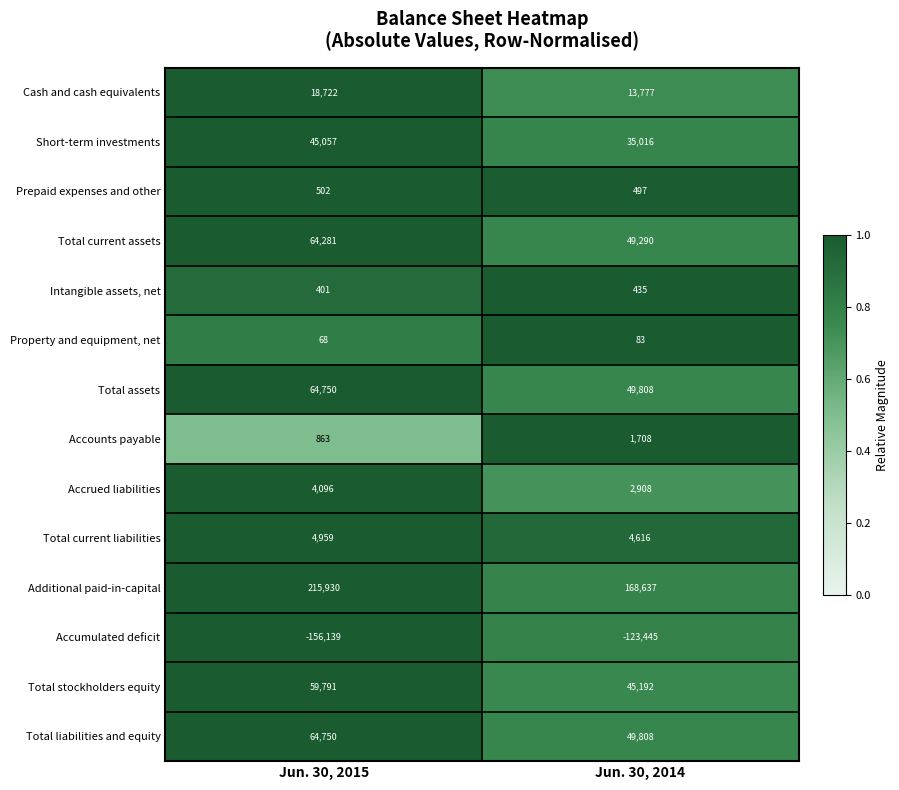

What is the minimum value shown in the chart?

-156139